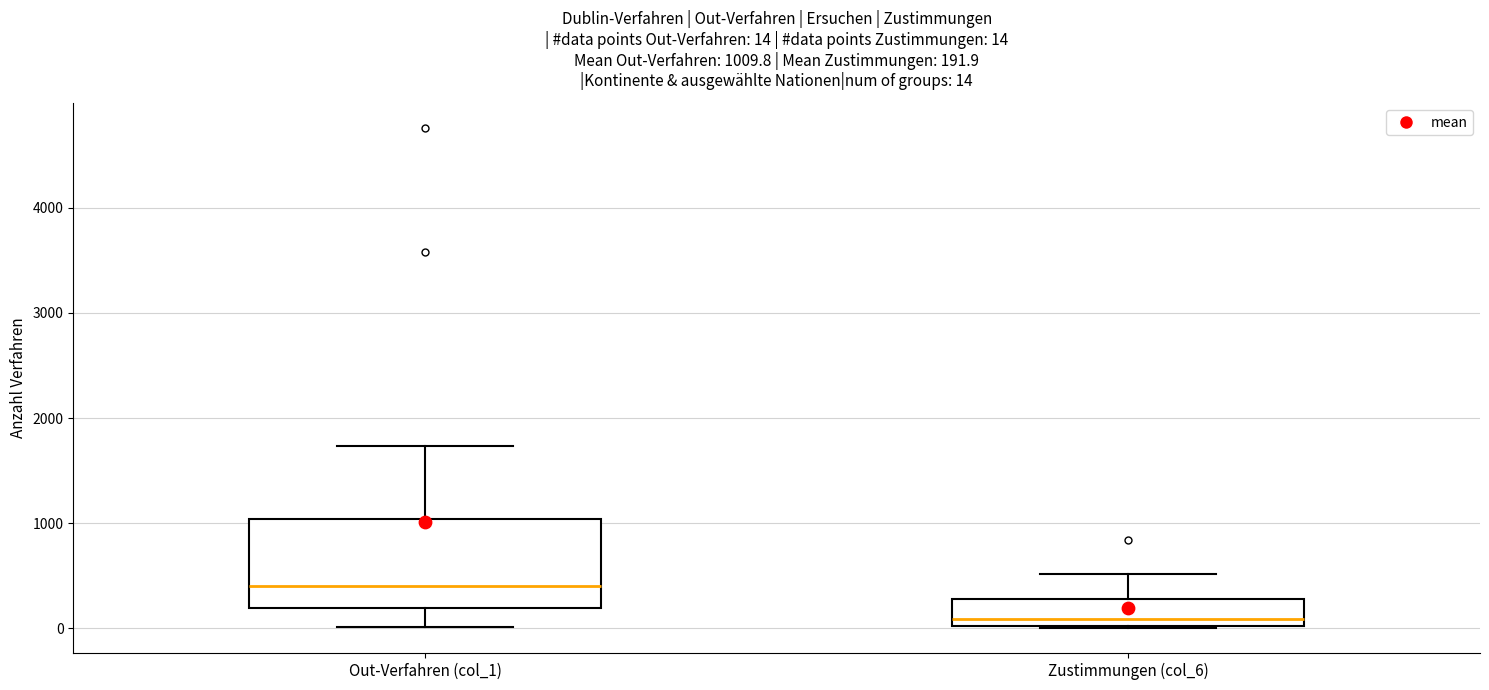

Comparing the boxes themselves (not the whiskers), which one is the tallest?

Out-Verfahren (col_1)